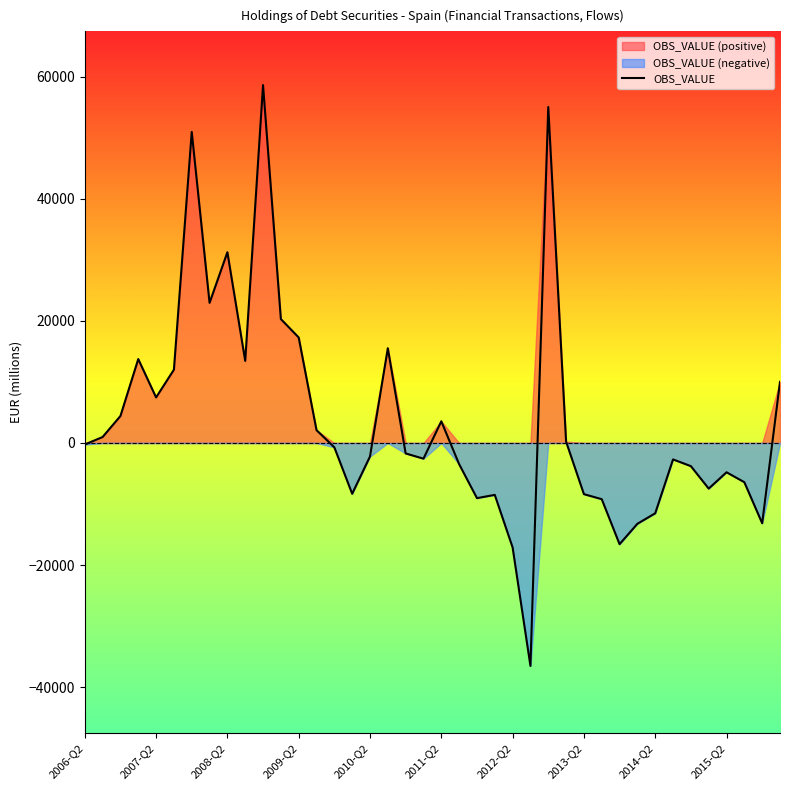

Does the chart display data point markers on the line(s)?

No